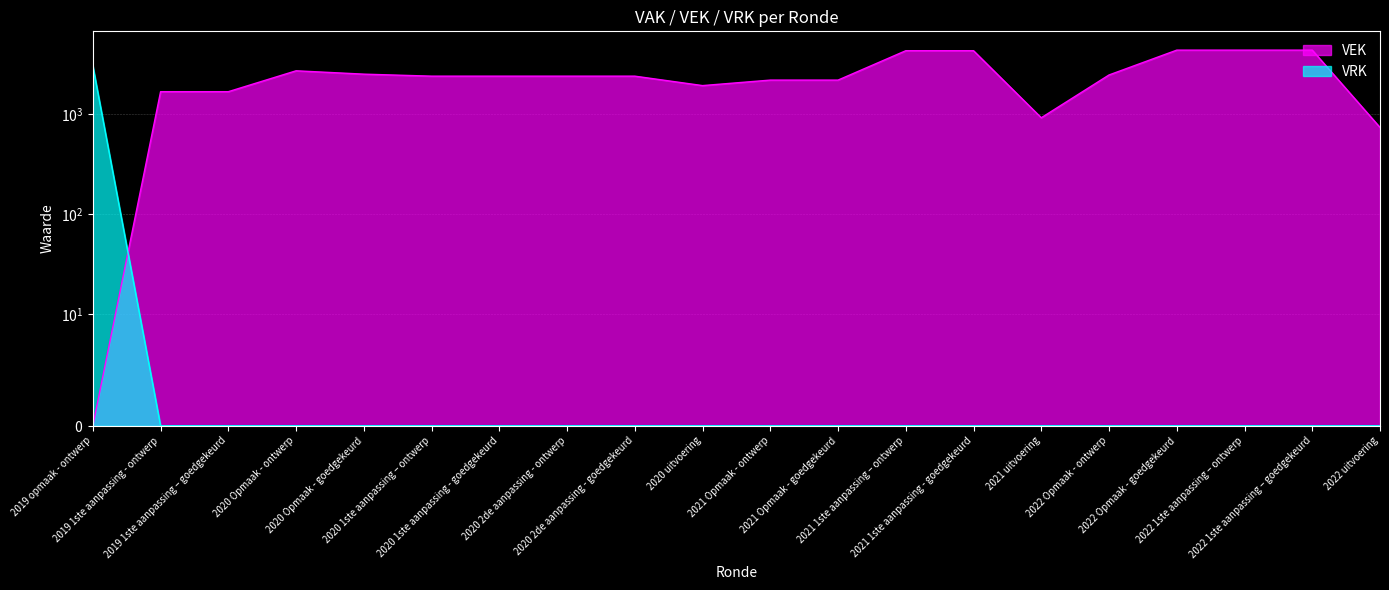

Rank the series by their average value, from highest to lowest.

VEK, VRK